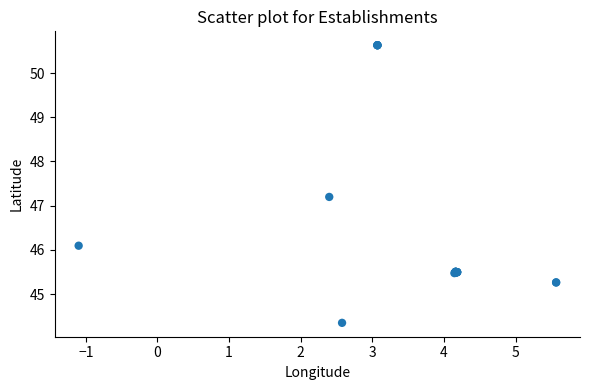

What Y value in the scatter plot is closest to 47?

47.2